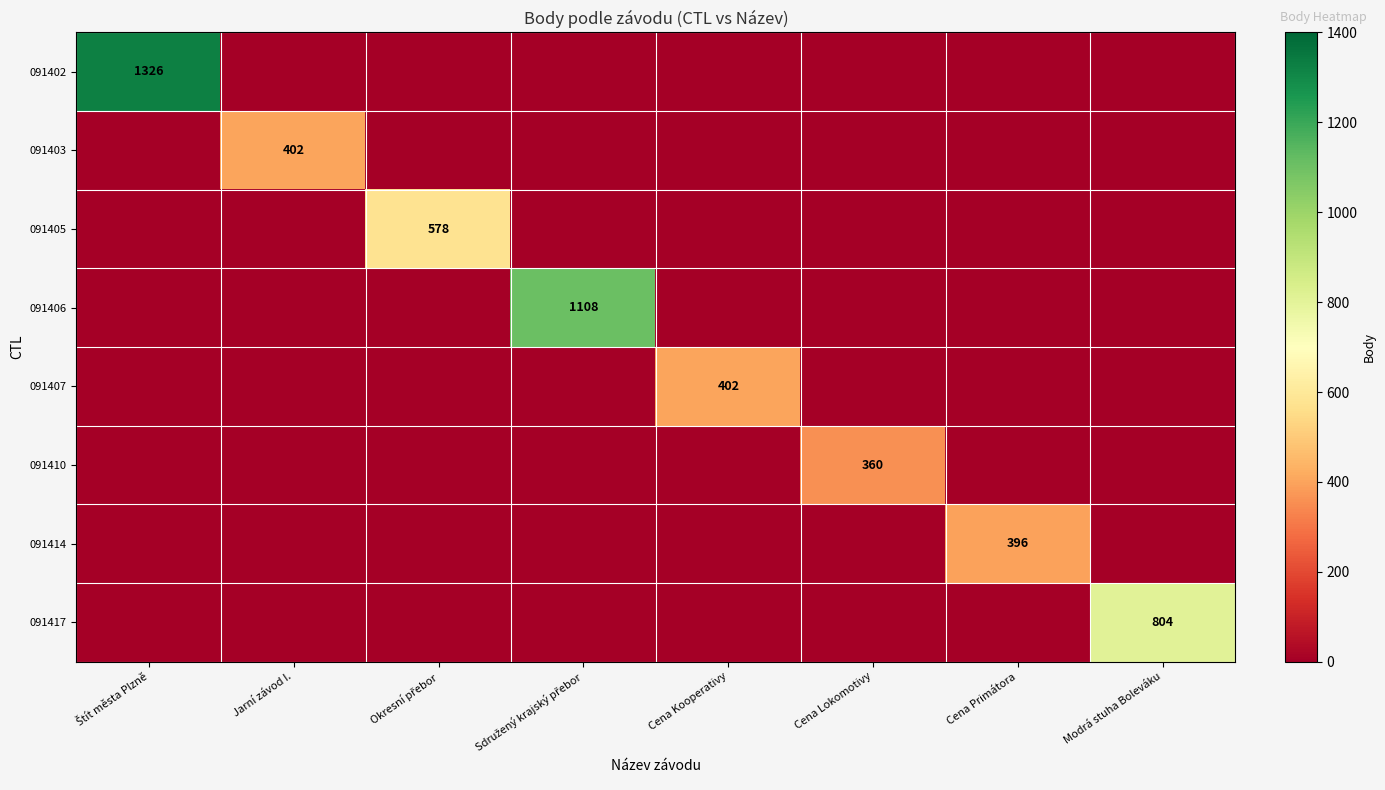

What is the average value of the 091417 series?

100